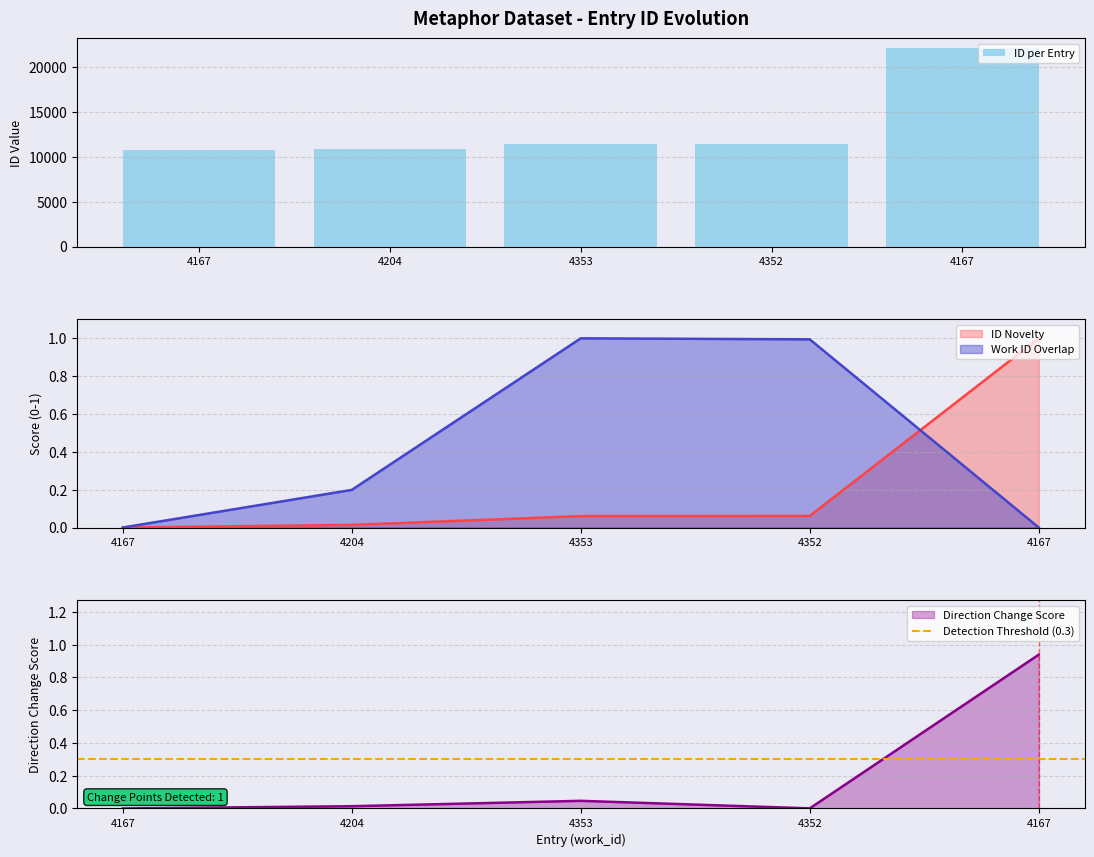

The work_id series shows 0.0 at 4167. True or false?

True